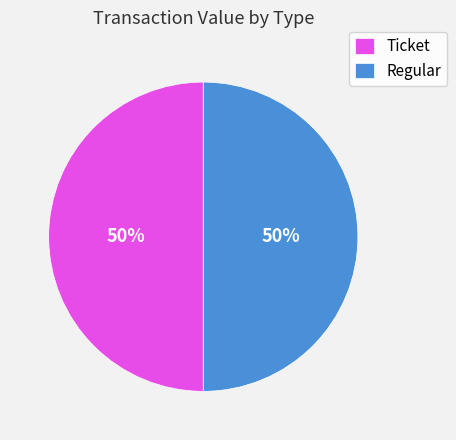

To the nearest percent, what is the average slice percentage?

50%